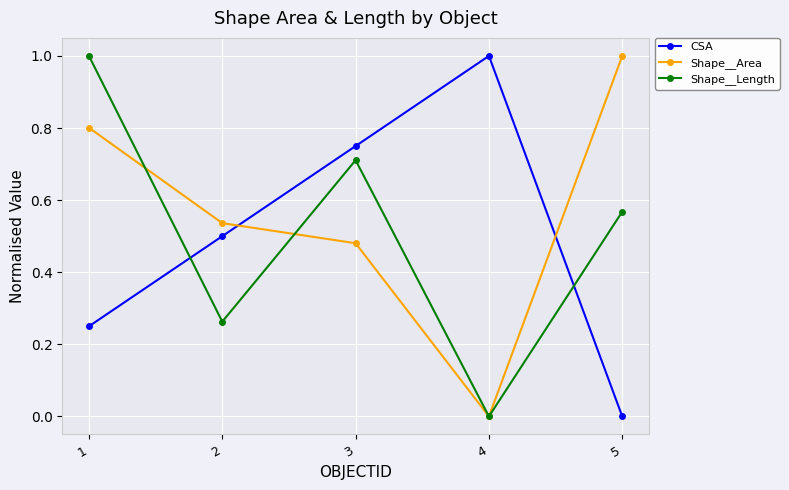

At 1, list the series in order from largest to smallest.

Shape__Length, Shape__Area, CSA